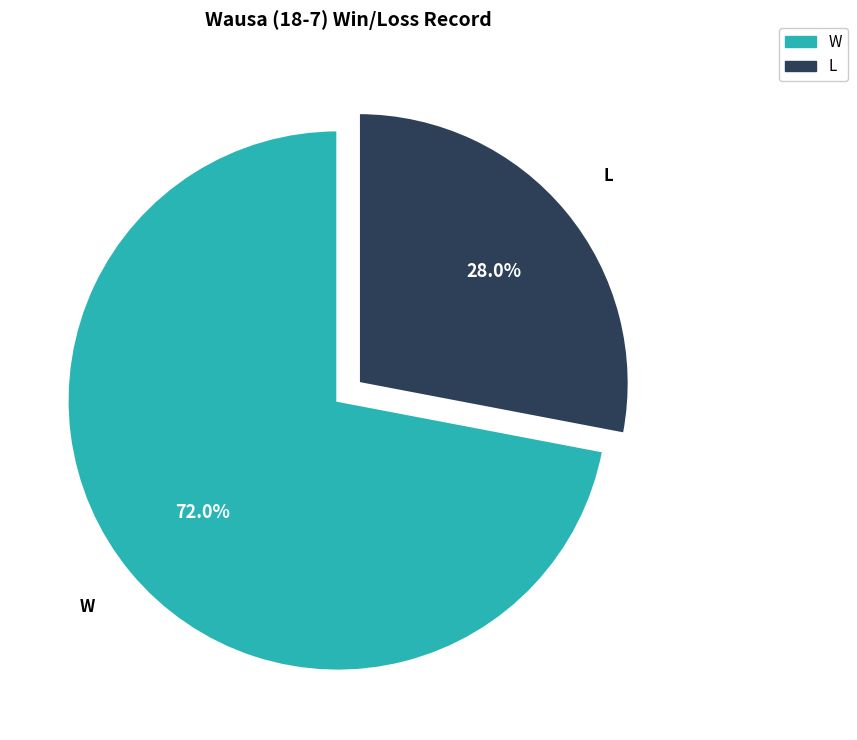

The L slice represents 28% of the pie. True or false?

True